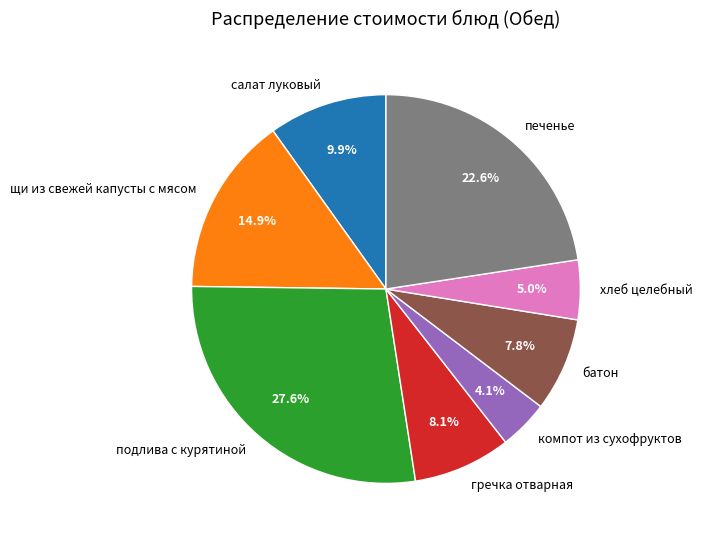

Which slice is the largest?

подлива с курятиной